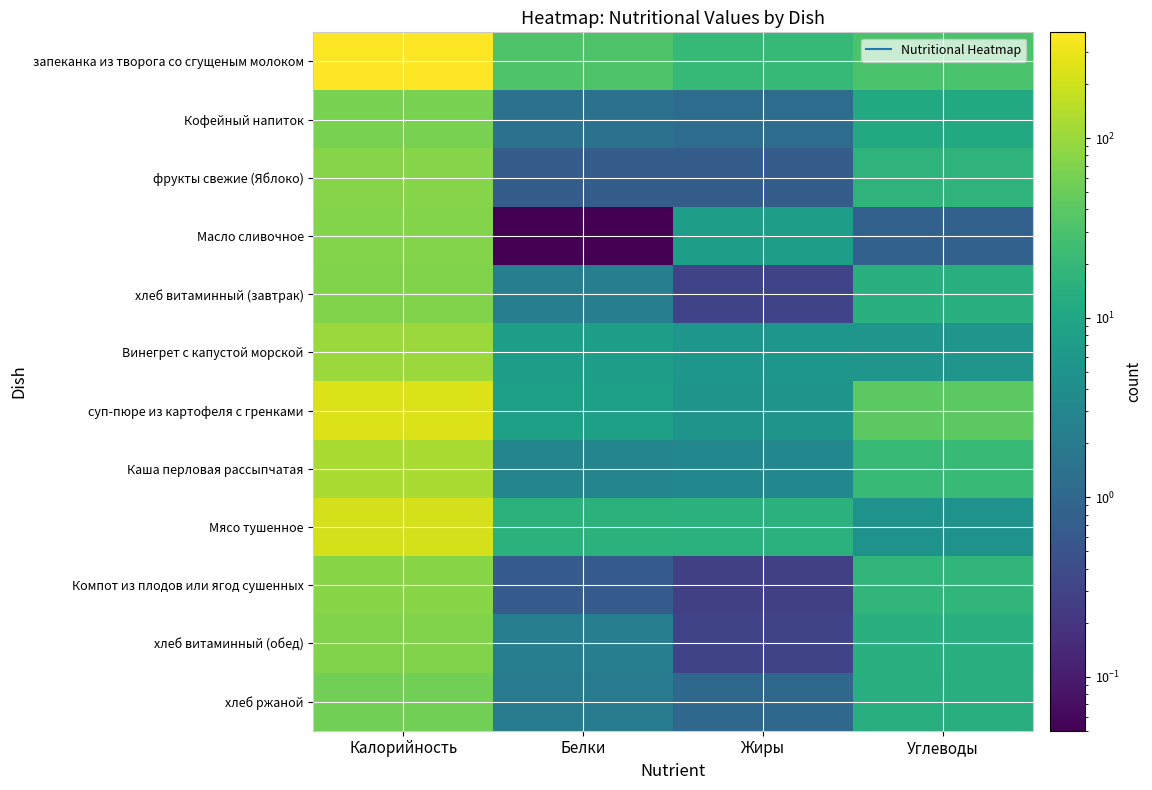

Which category has the lowest value across all series?

Белки